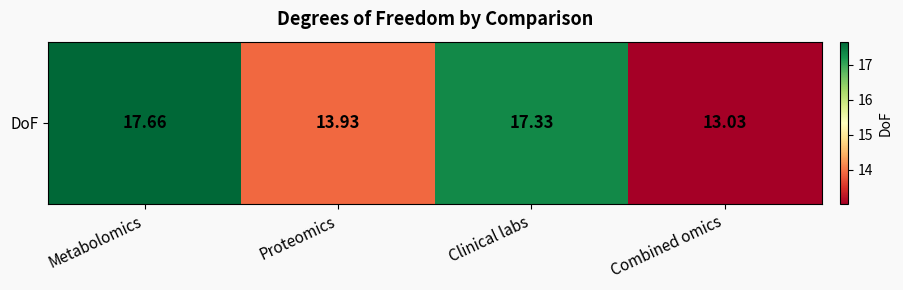

What is the smallest value displayed?

13.0